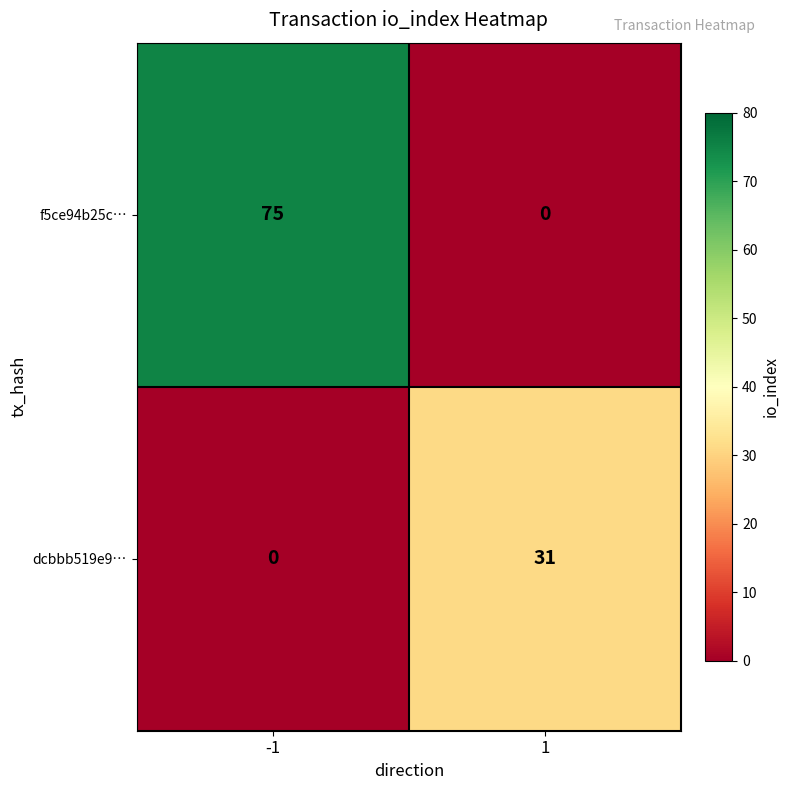

What is the sum of the f5ce94b25c… values at 1 and -1?

75